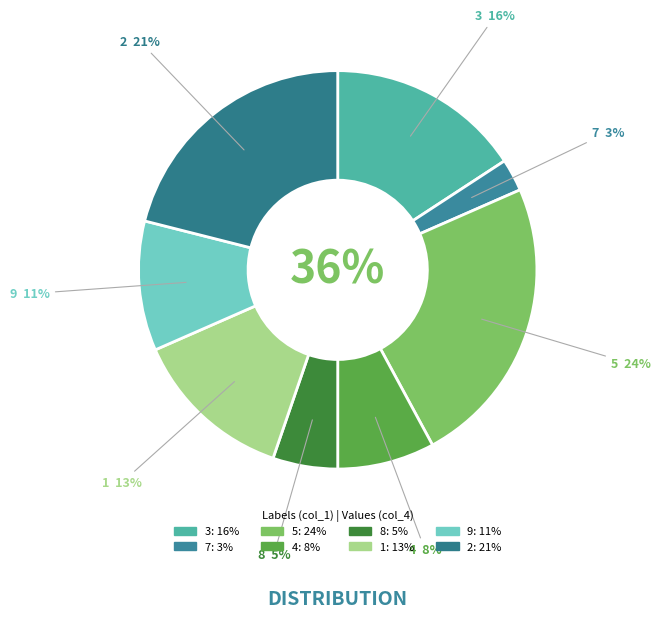

The 9 slice represents 11% of the pie. True or false?

True